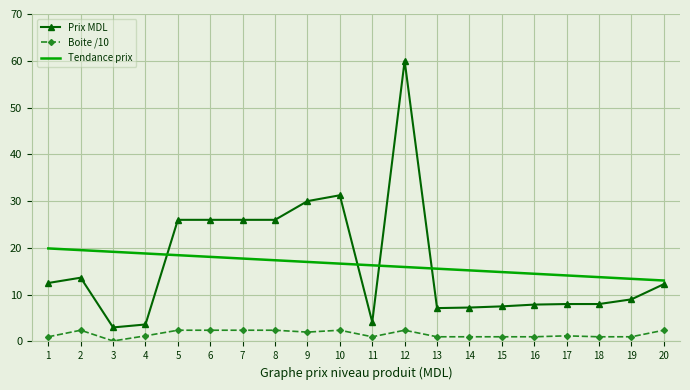

True or false: Prix MDL and Tendance prix cross at least once.

True